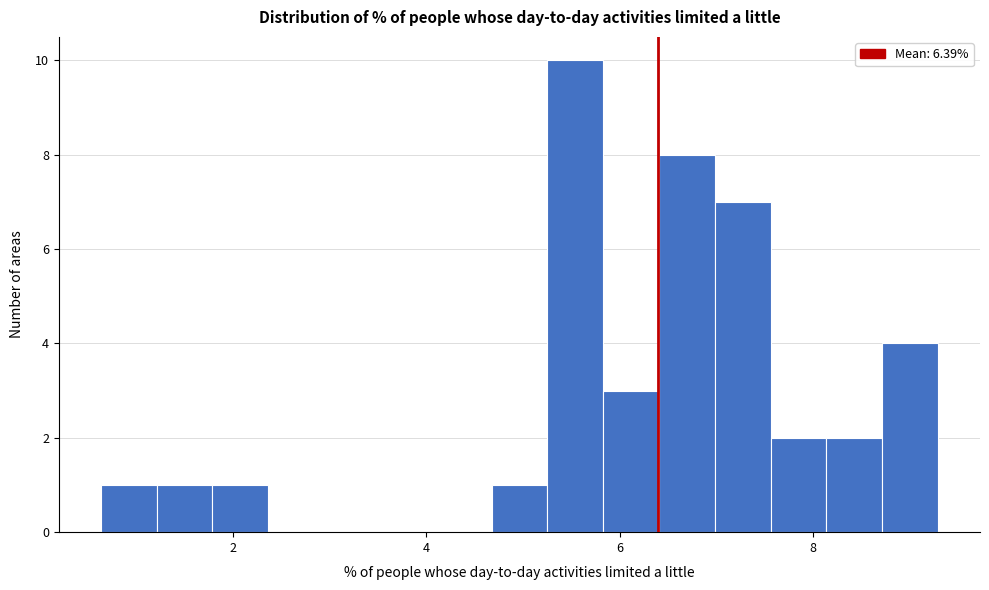

Around what value on the x-axis is the tallest bar? Give the approximate position of its centre, as read against the axis.

5.6